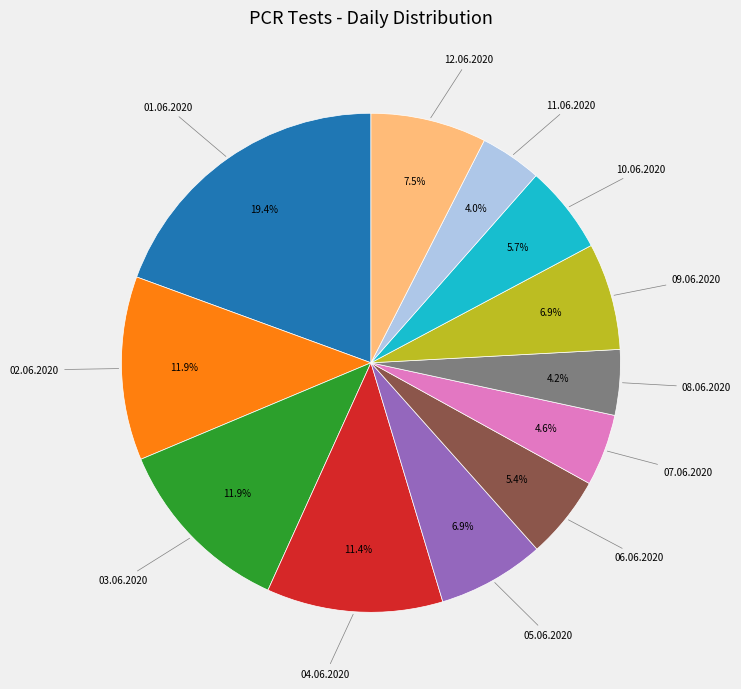

Is there any slice that represents more than half of the pie?

No